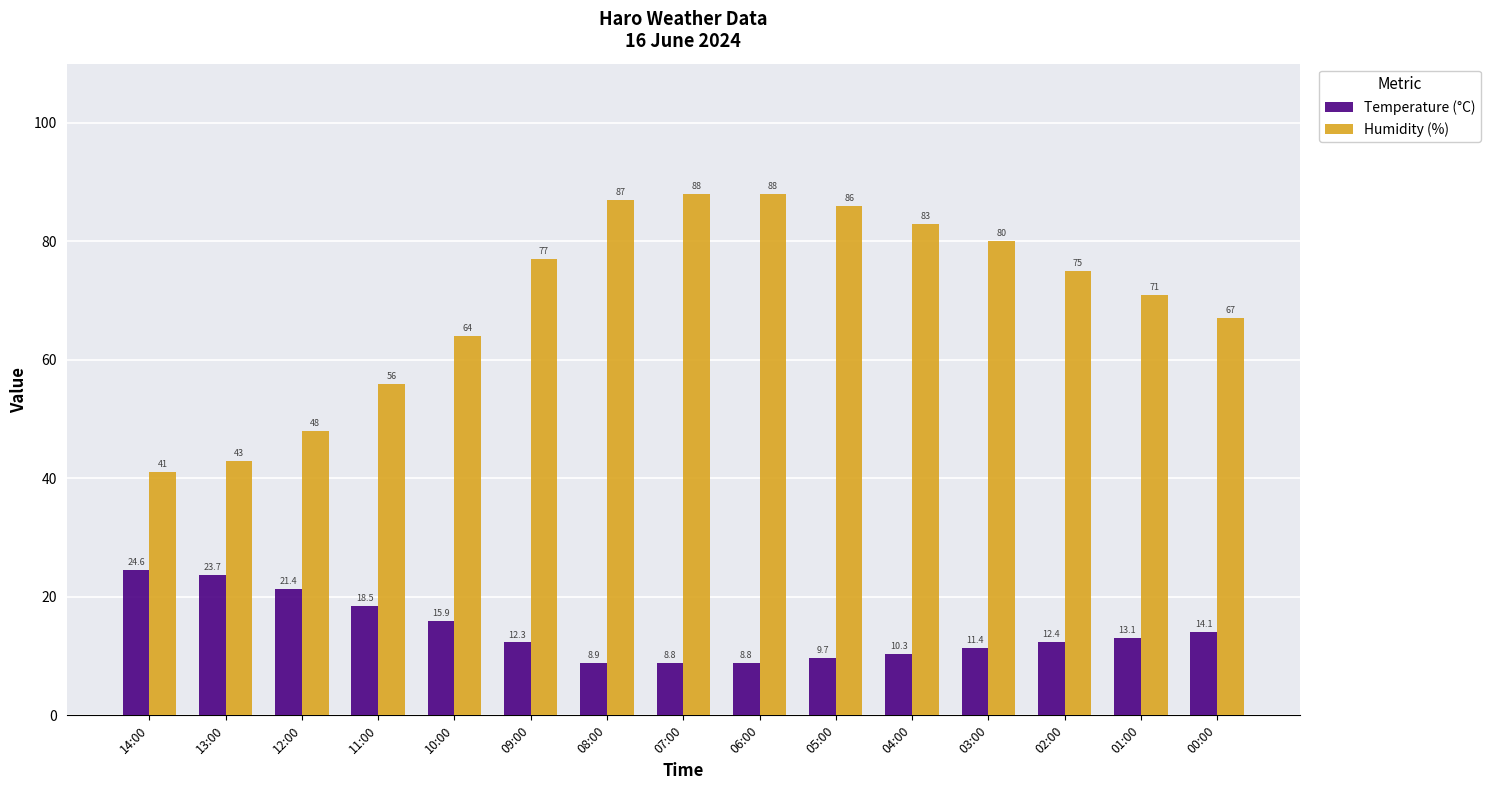

Reading right to left, list all the values displayed in this chart.

Temperature (°C): 00:00=14.1	01:00=13.1	02:00=12.4	03:00=11.4	04:00=10.3	05:00=9.7	06:00=8.8	07:00=8.8	08:00=8.9	09:00=12.3	10:00=15.9	11:00=18.5	12:00=21.4	13:00=23.7	14:00=24.6
Humidity (%): 00:00=67.0	01:00=71.0	02:00=75.0	03:00=80.0	04:00=83.0	05:00=86.0	06:00=88.0	07:00=88.0	08:00=87.0	09:00=77.0	10:00=64.0	11:00=56.0	12:00=48.0	13:00=43.0	14:00=41.0